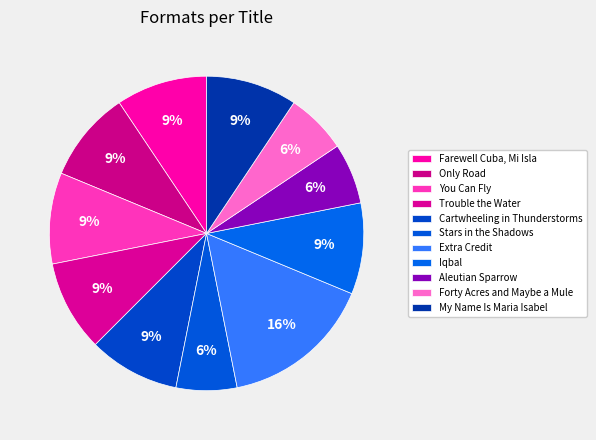

To the nearest percent, what percentage of the pie is Extra Credit?

16%